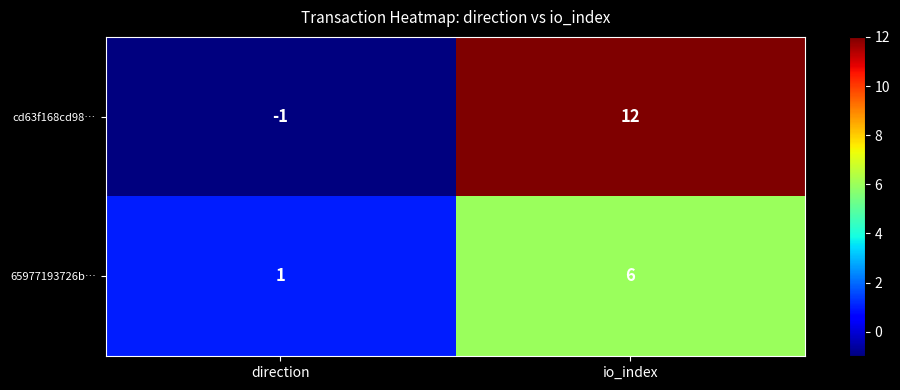

At which category is the sum across all series the highest?

io_index